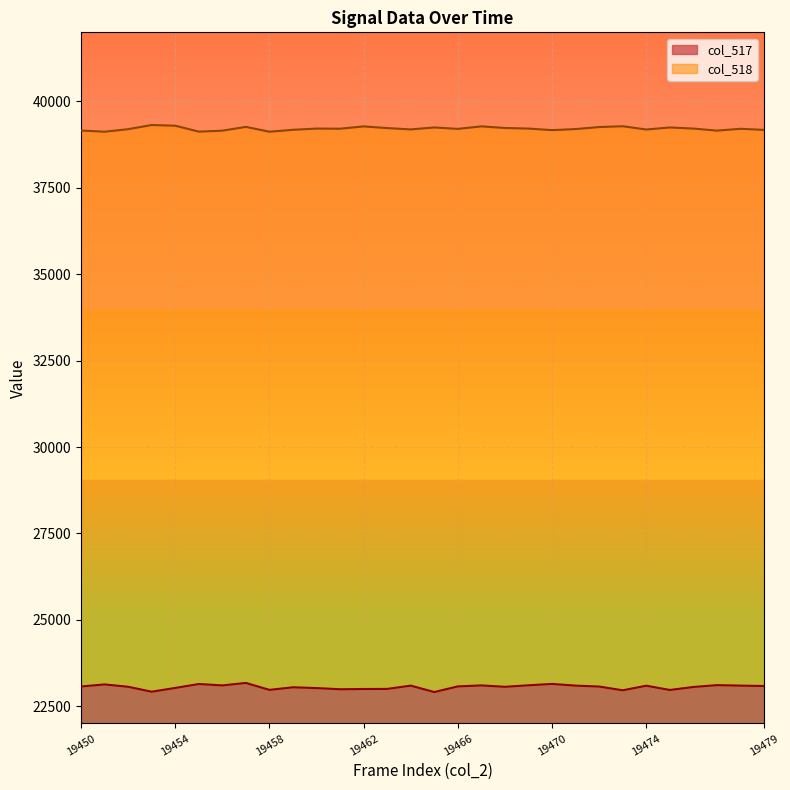

How many categories are shown in the chart?

30